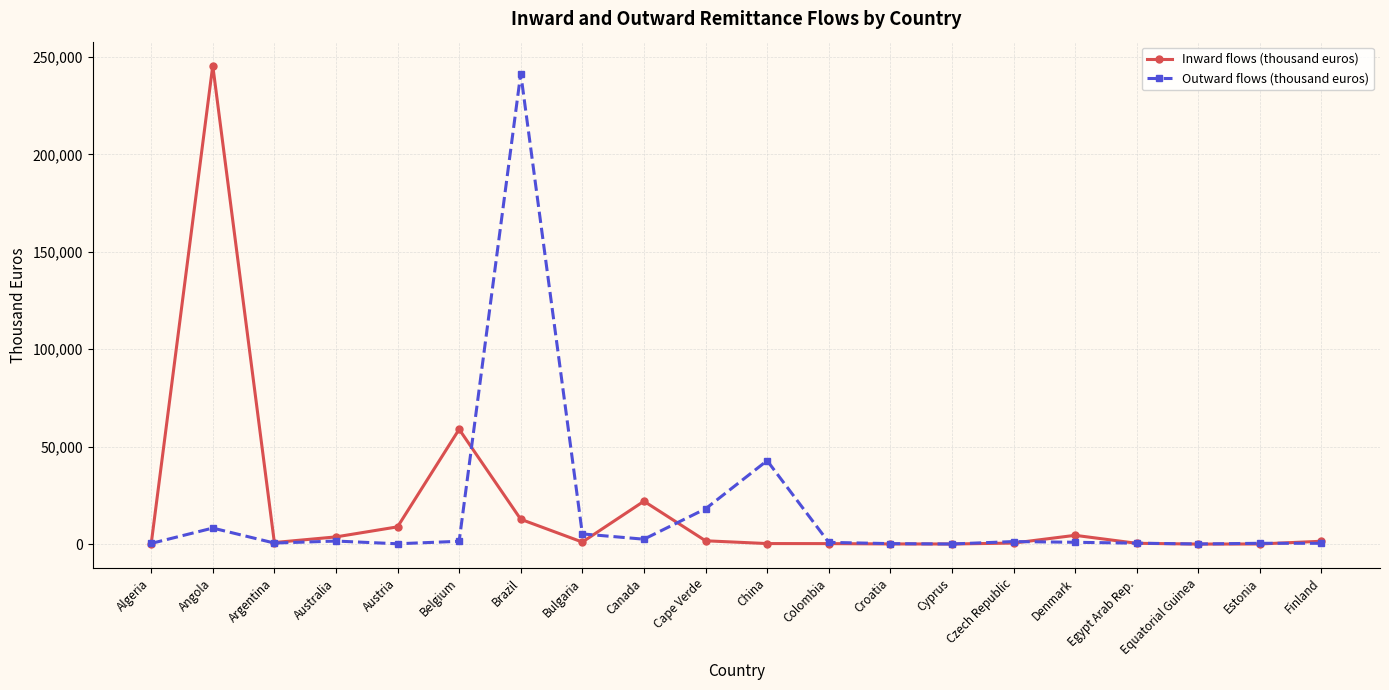

True or false: Outward flows (thousand euros) and Inward flows (thousand euros) intersect in this chart.

True